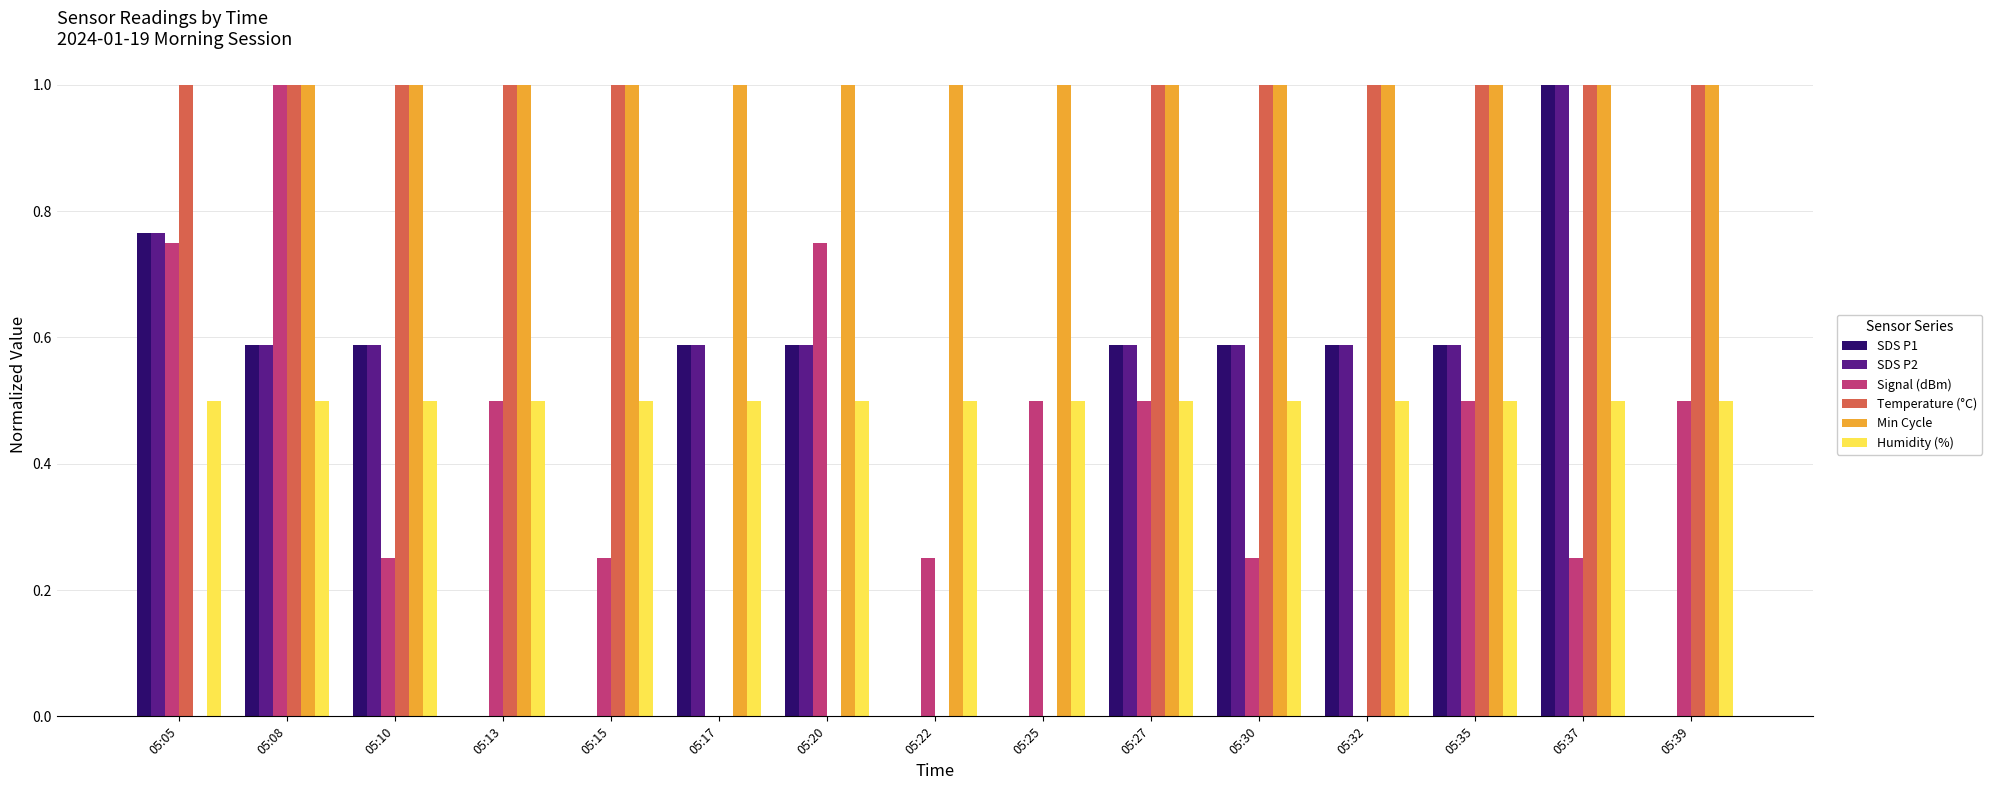

Between 05:05 and 05:15, which series saw the biggest shift?

Min Cycle